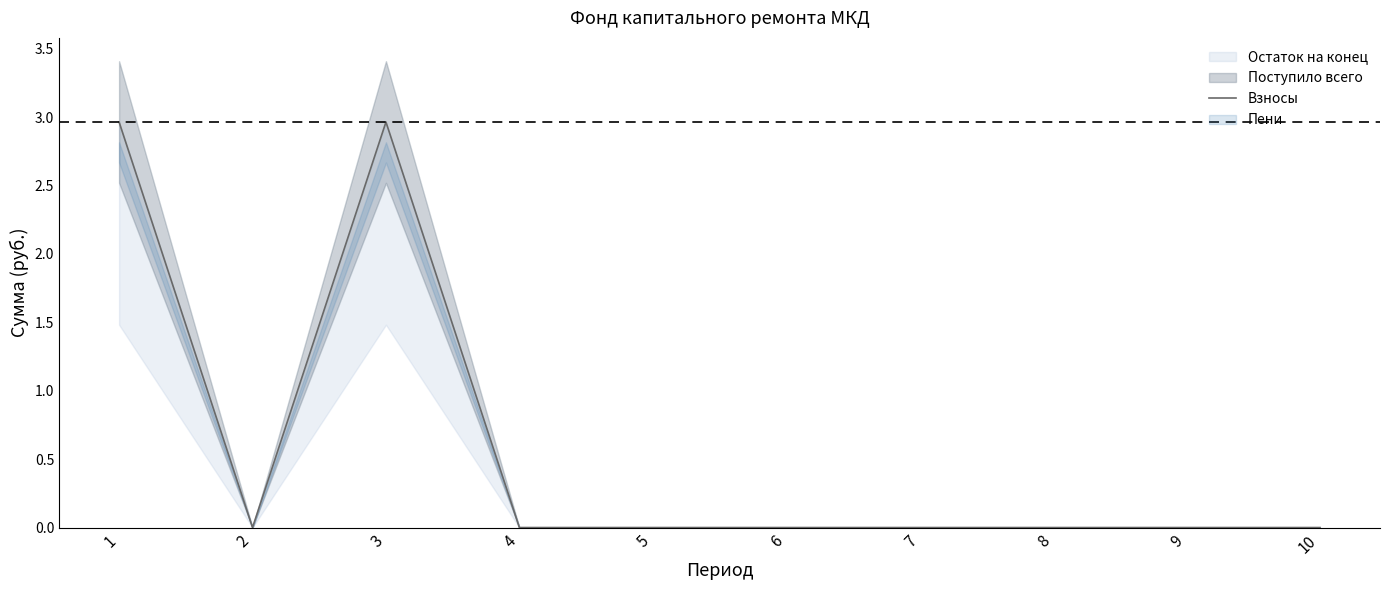

The Взносы series shows 0.0 at 7. True or false?

True